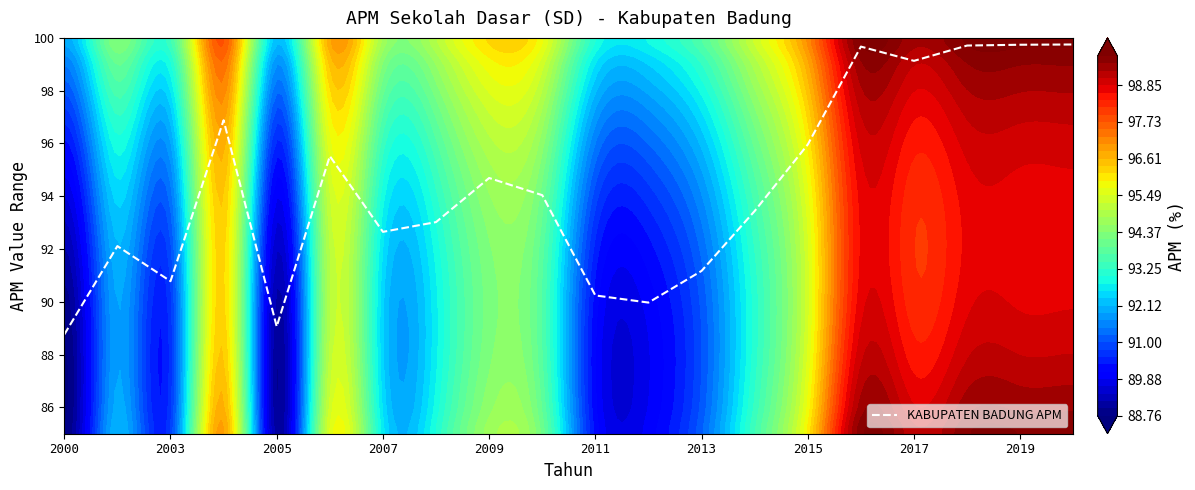

True or false: KABUPATEN BADUNG APM has a value of 46.2 at 2017.

False